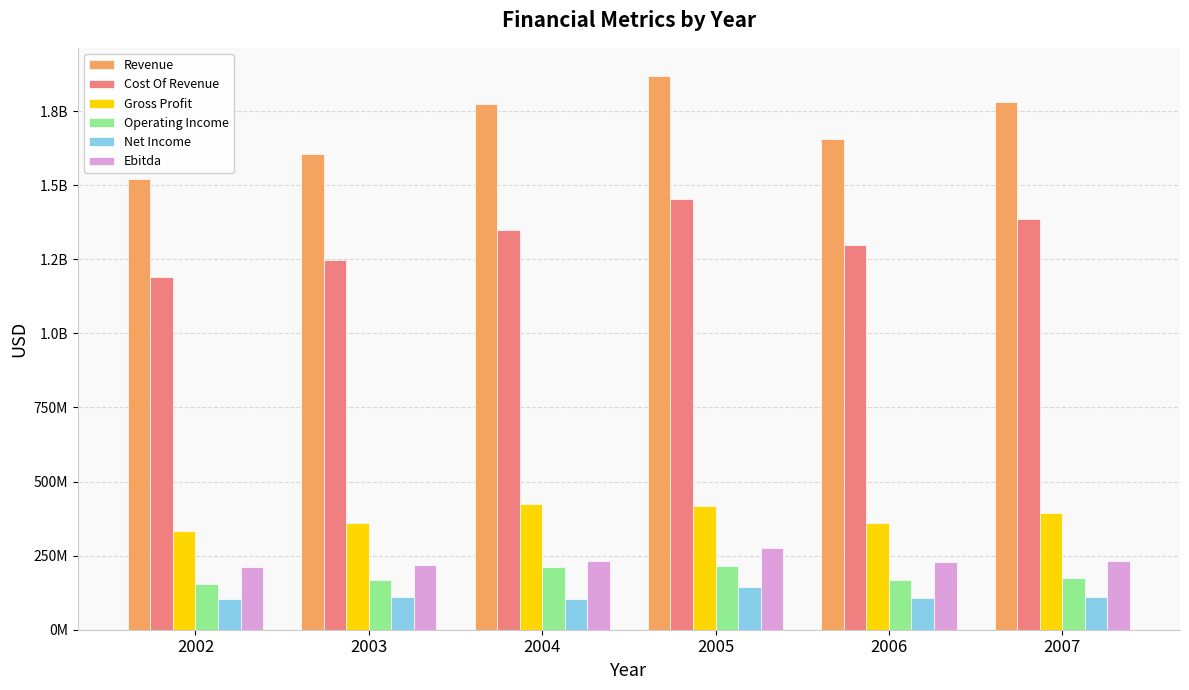

Which label corresponds to the largest value in the chart?

2005